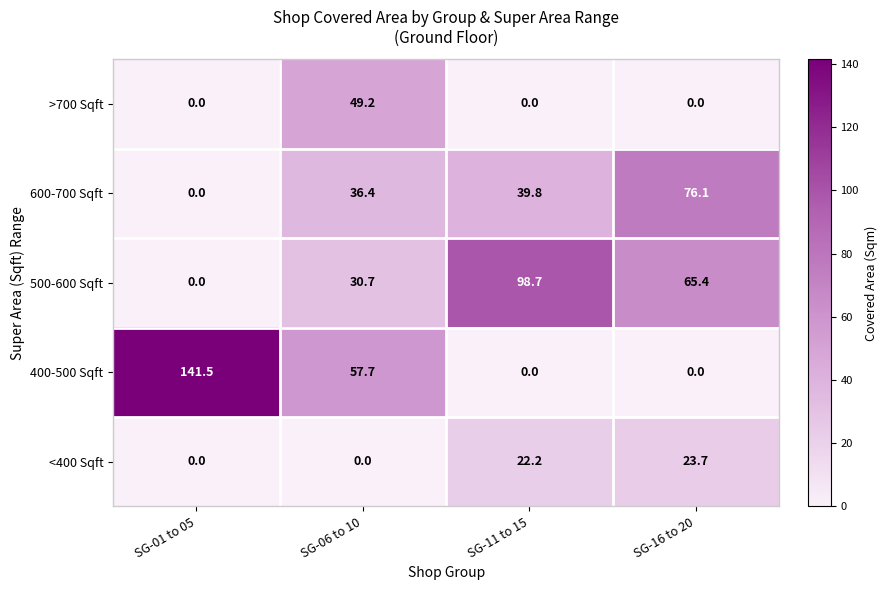

Which series changed the most between SG-01 to 05 and SG-06 to 10?

400-500 Sqft